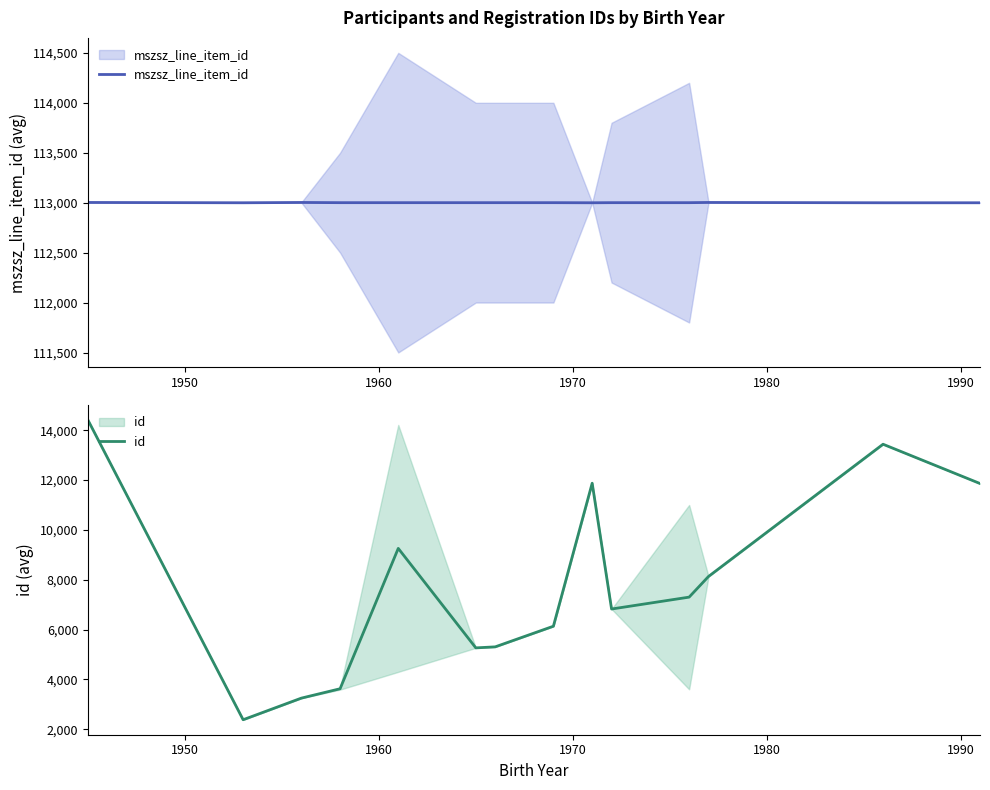

The id series shows 4207 at 1950. True or false?

False